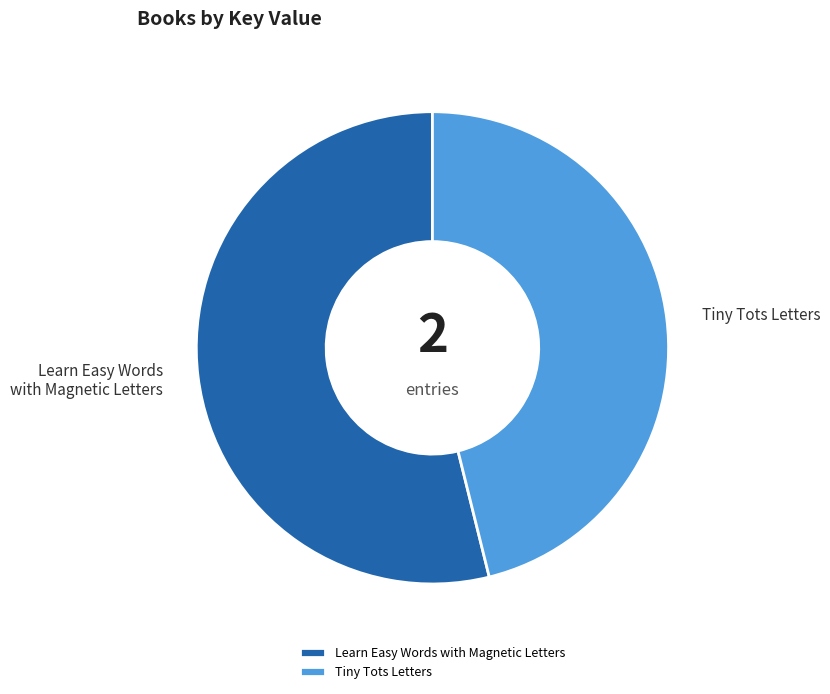

What is the ratio of the value at Learn Easy Words with Magnetic Letters to the value at Tiny Tots Letters?

1.2